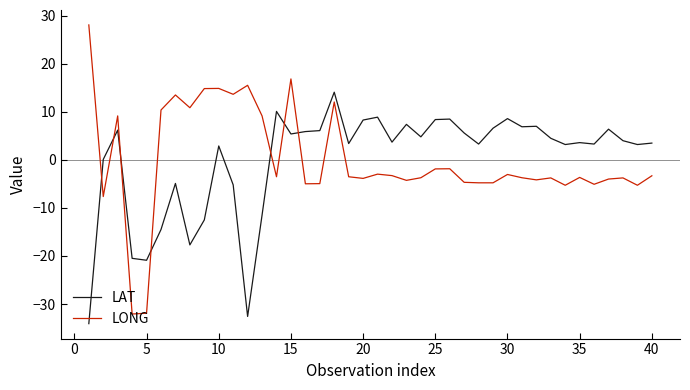

What is the difference between the maximum and minimum values in the LONG series?

60.2